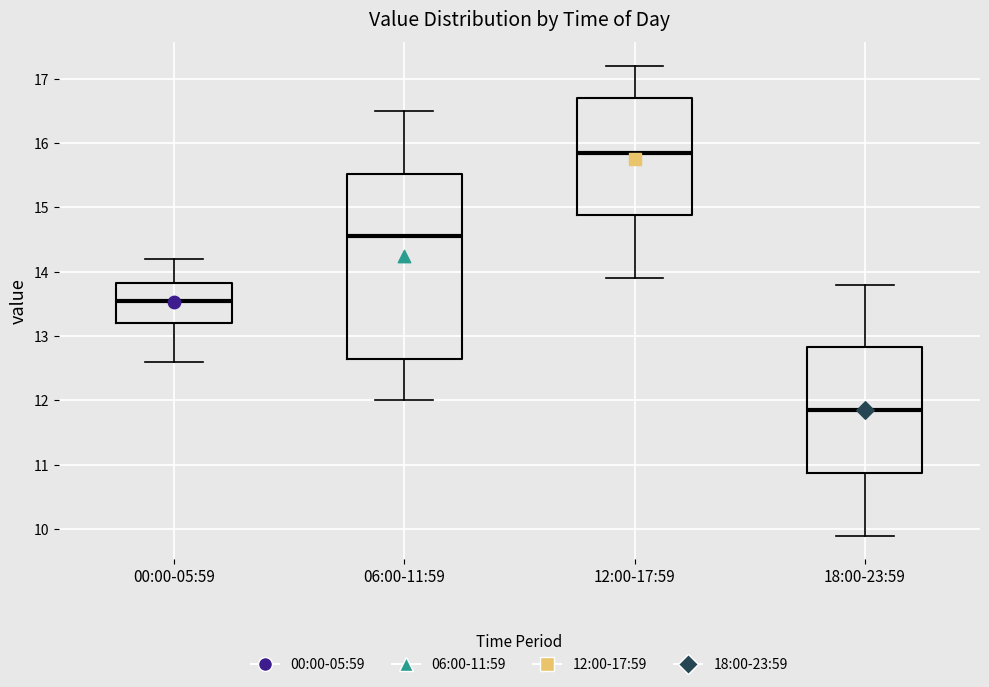

Which box is the tallest, from its lower edge to its upper edge?

06:00-11:59